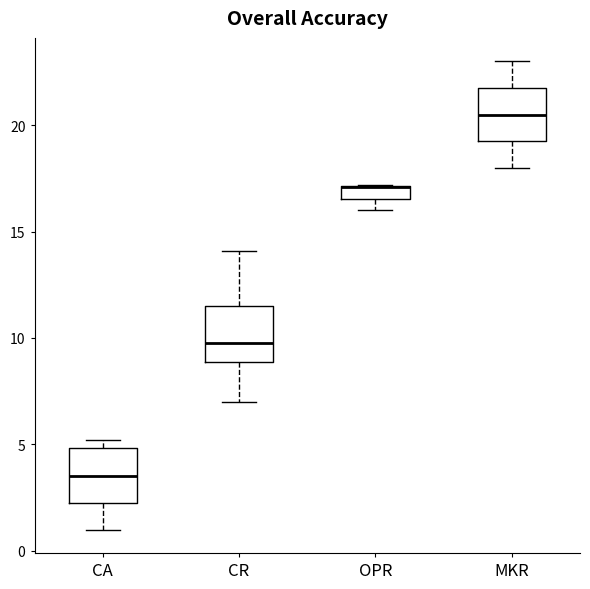

Where does the lower whisker of the box for CA end on the y-axis? The values are not printed on the chart, so give them approximately, as read against the axis.

1.0